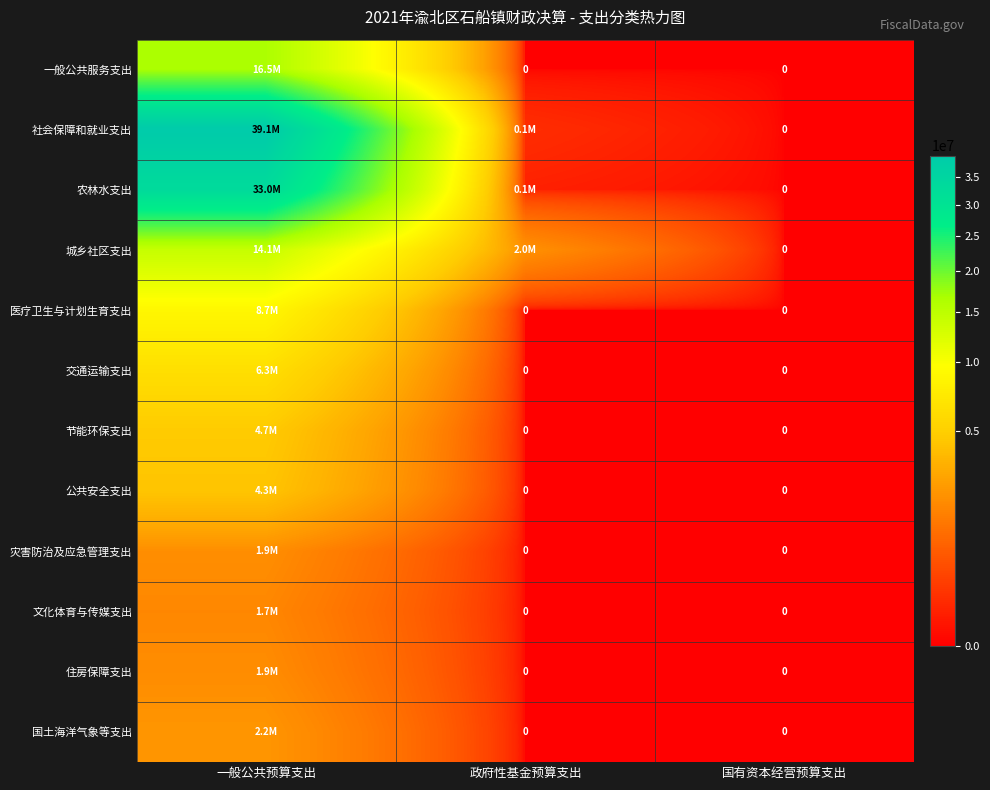

The value of 社会保障和就业支出 at 国有资本经营预算支出 is -20064701.6. True or false?

False